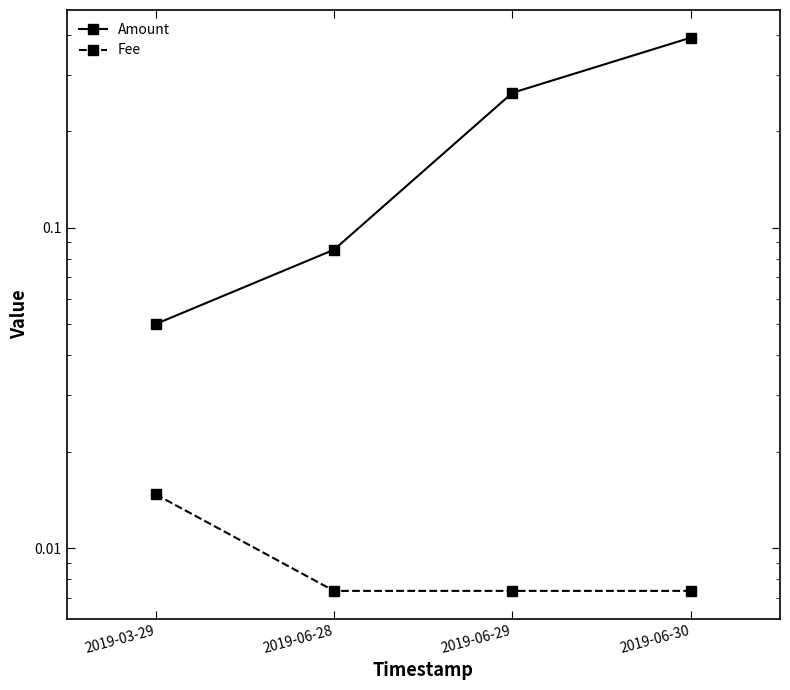

Reading left to right, transcribe all the data shown in this chart.

Amount: 2019-03-29=0.1	2019-06-28=0.1	2019-06-29=0.3	2019-06-30=0.4
Fee: 2019-03-29=0.0	2019-06-28=0.0	2019-06-29=0.0	2019-06-30=0.0